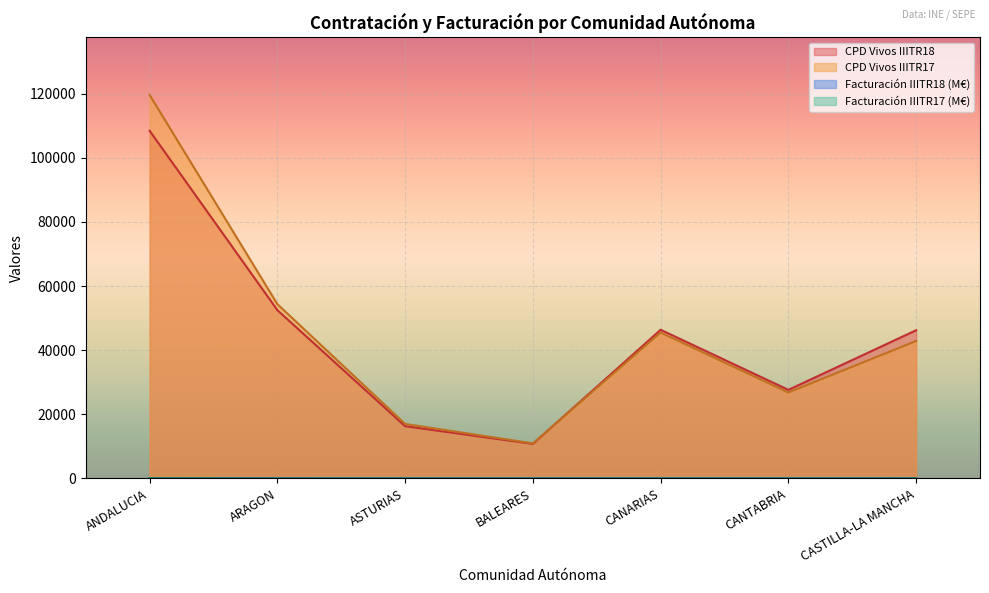

What is the spread (max minus min) of values at BALEARES?

10911.5